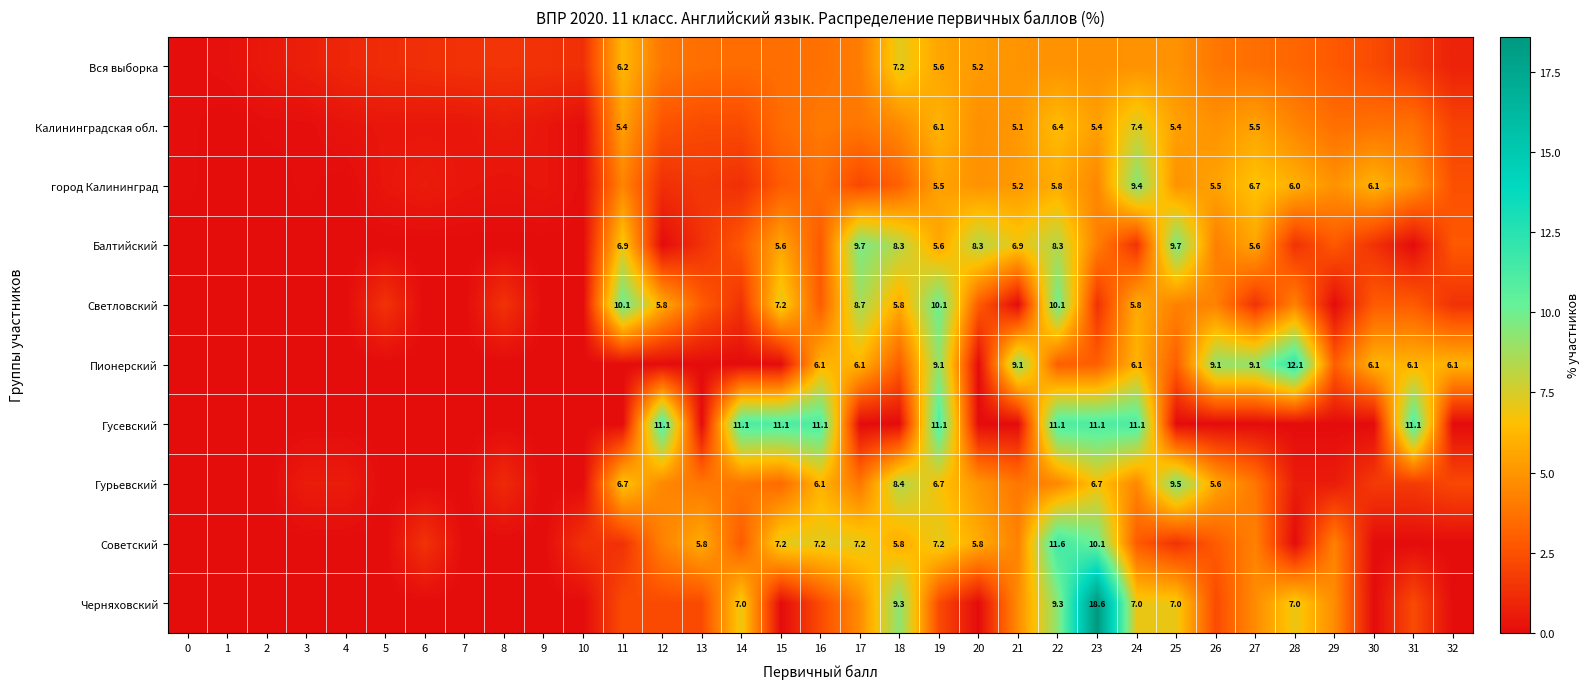

Is it true that Гусевский equals 15.8 at 31?

False